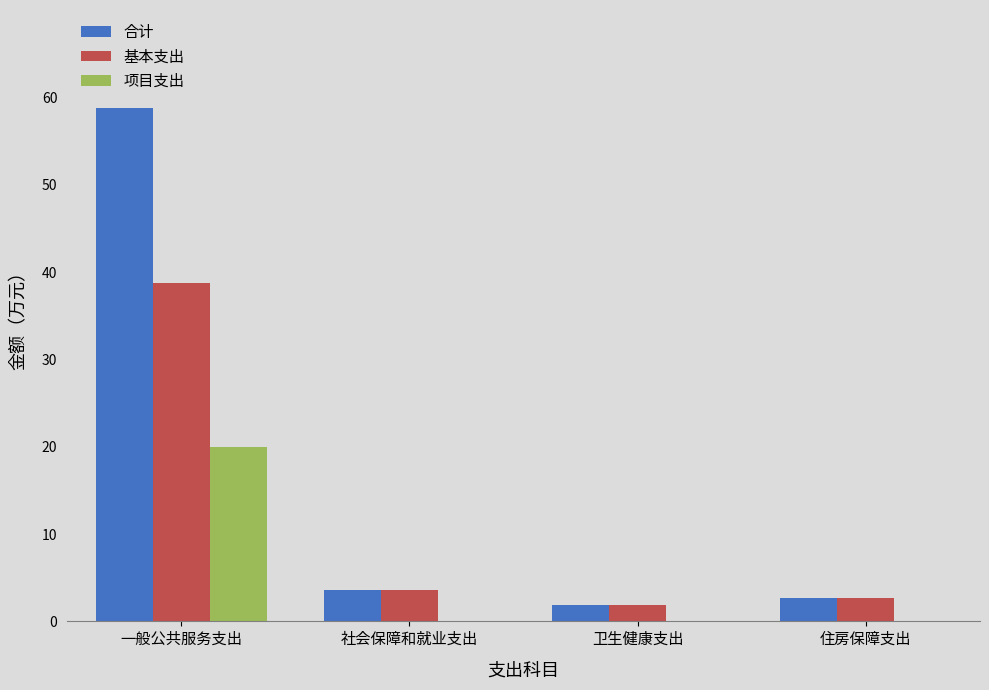

At which category does the chart reach its peak across all series?

一般公共服务支出